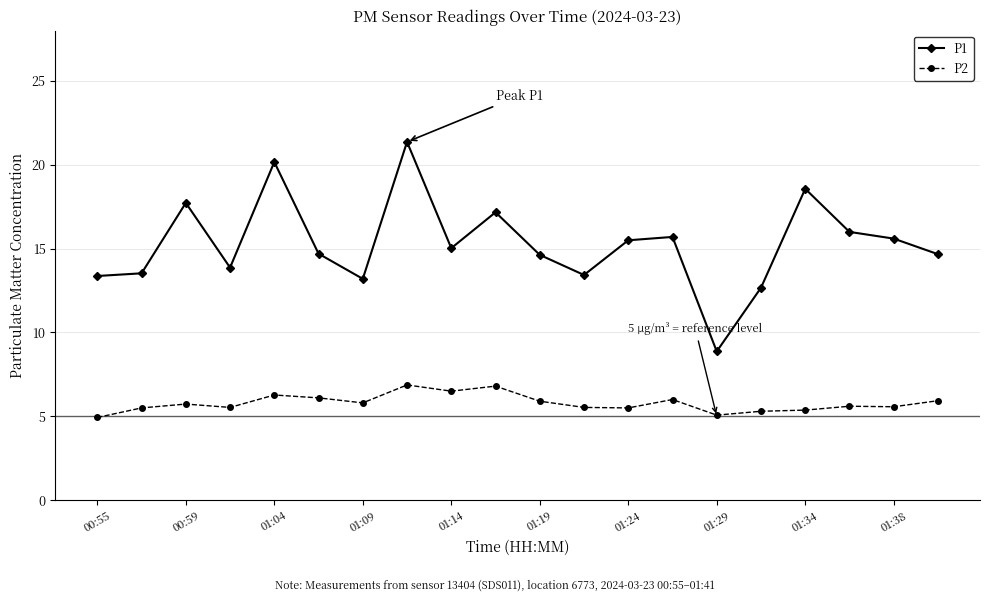

Which series has the widest spread of values?

P1